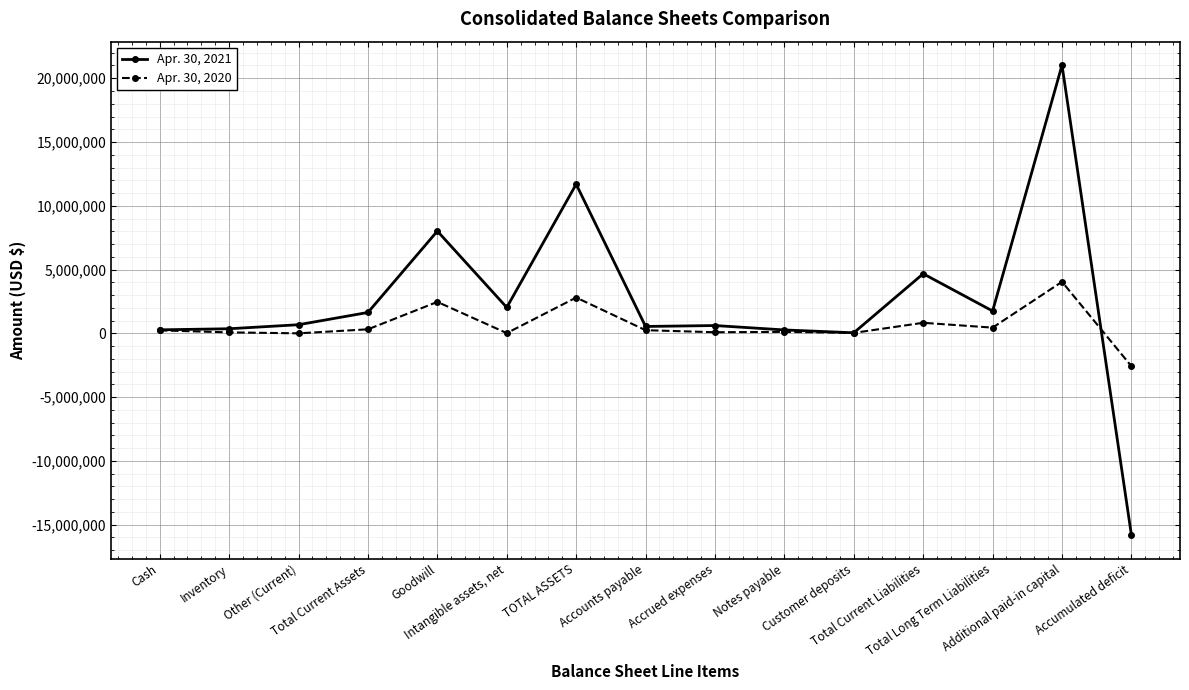

At which label does Apr. 30, 2020 reach its peak?

Additional paid-in capital